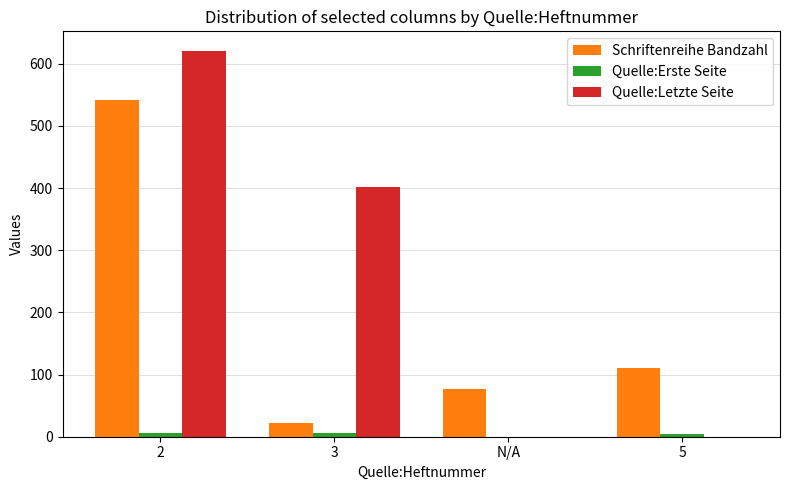

The value of Quelle:Letzte Seite at 5 is 324. True or false?

False